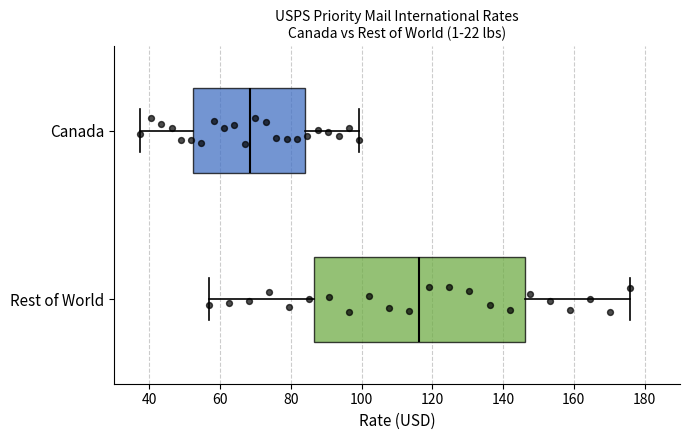

Reading bottom to top, read every box against the x-axis: the position of its median line, the range the box covers, and the ends of its whiskers. The values are not printed on the chart, so give them approximately, as read against the axis.

Rest of World: median 116, box 86 to 146, whiskers 56 to 176
Canada: median 68, box 52 to 84, whiskers 38 to 100